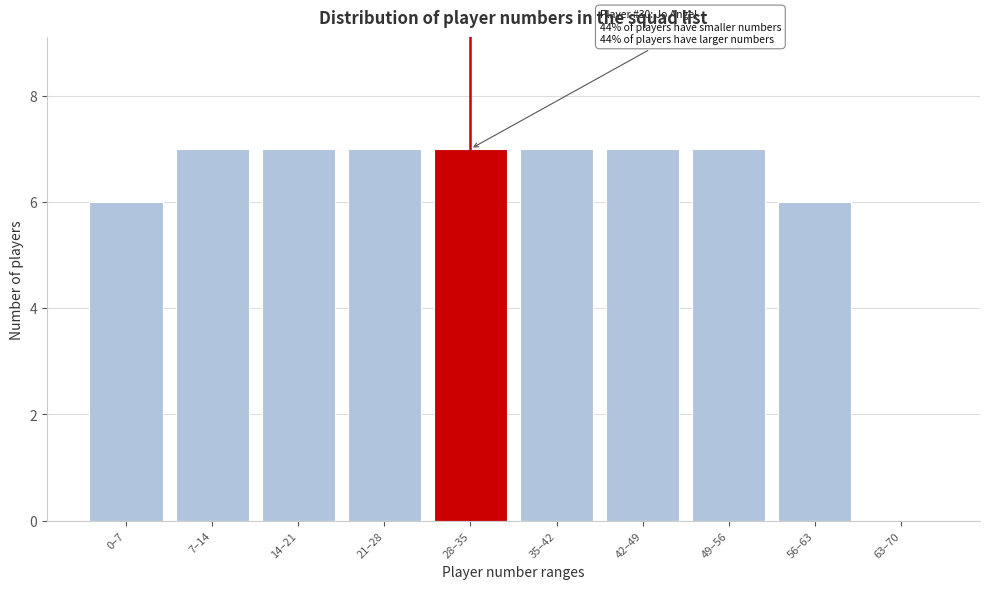

Reading right to left, transcribe all the data shown in this chart.

63–70=0	56–63=6	49–56=7	42–49=7	35–42=7	28–35=7	21–28=7	14–21=7	7–14=7	0–7=6